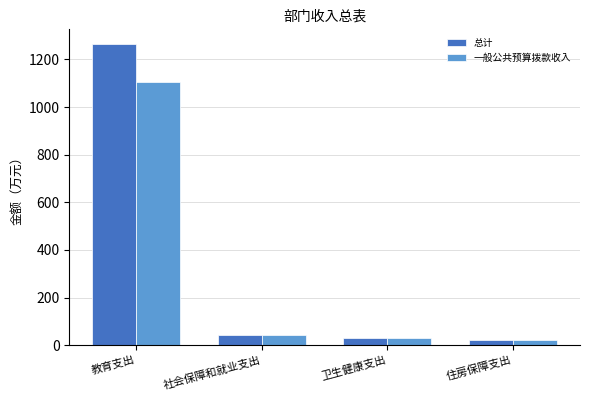

Which series has the widest spread of values?

总计